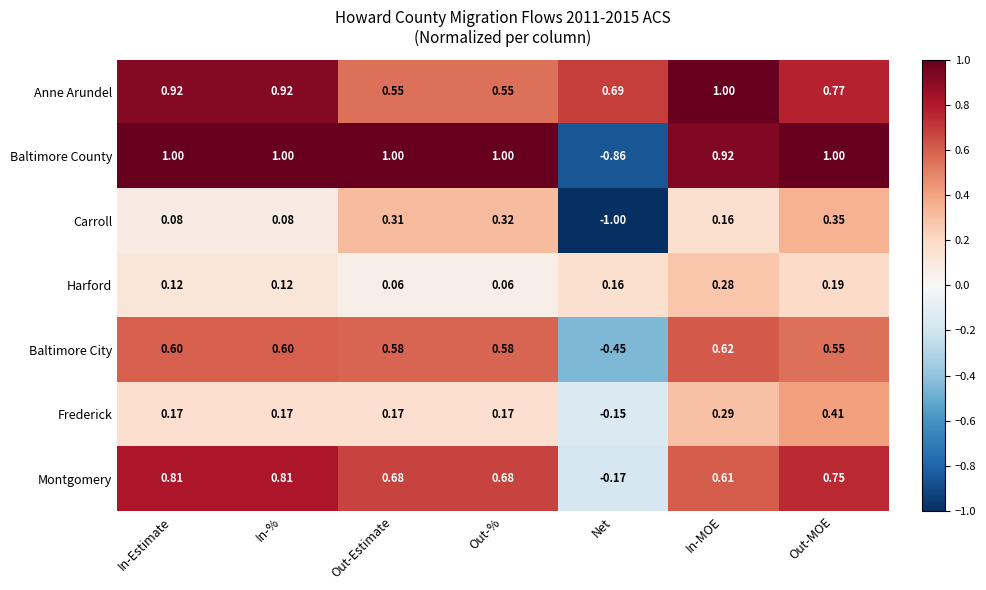

At how many categories does at least one series exceed 0?

7